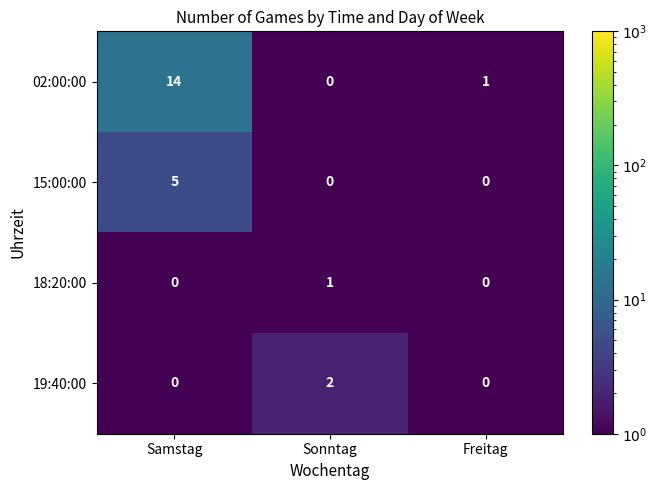

Between Sonntag and Freitag, which series saw the biggest shift?

19:40:00